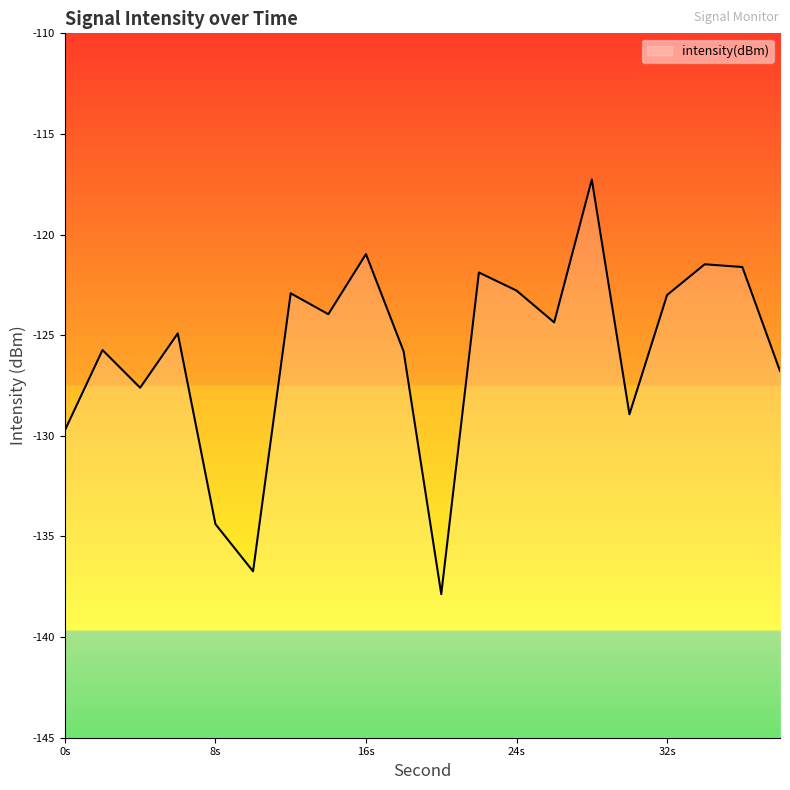

The chart shows a value of -76.1 at 22. True or false?

False